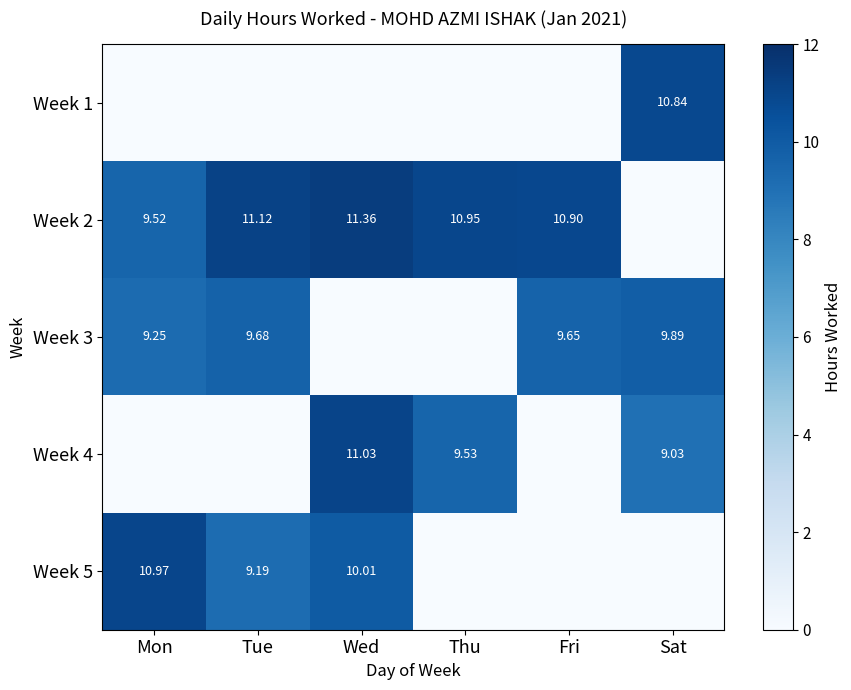

What is the total value across all series at Sat?

29.8